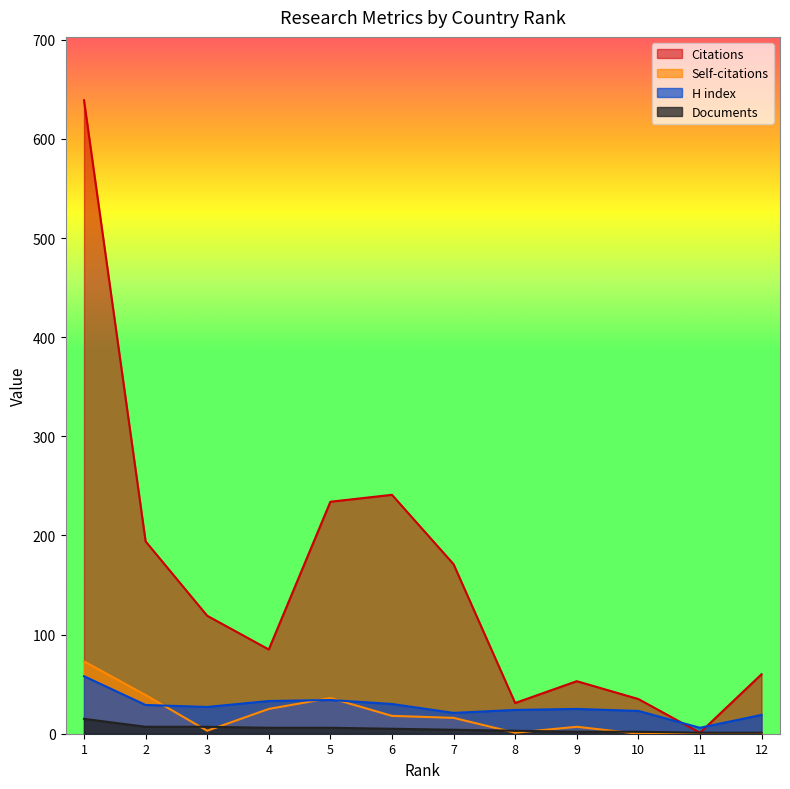

Between 5 and 6, which series saw the biggest shift?

Self-citations